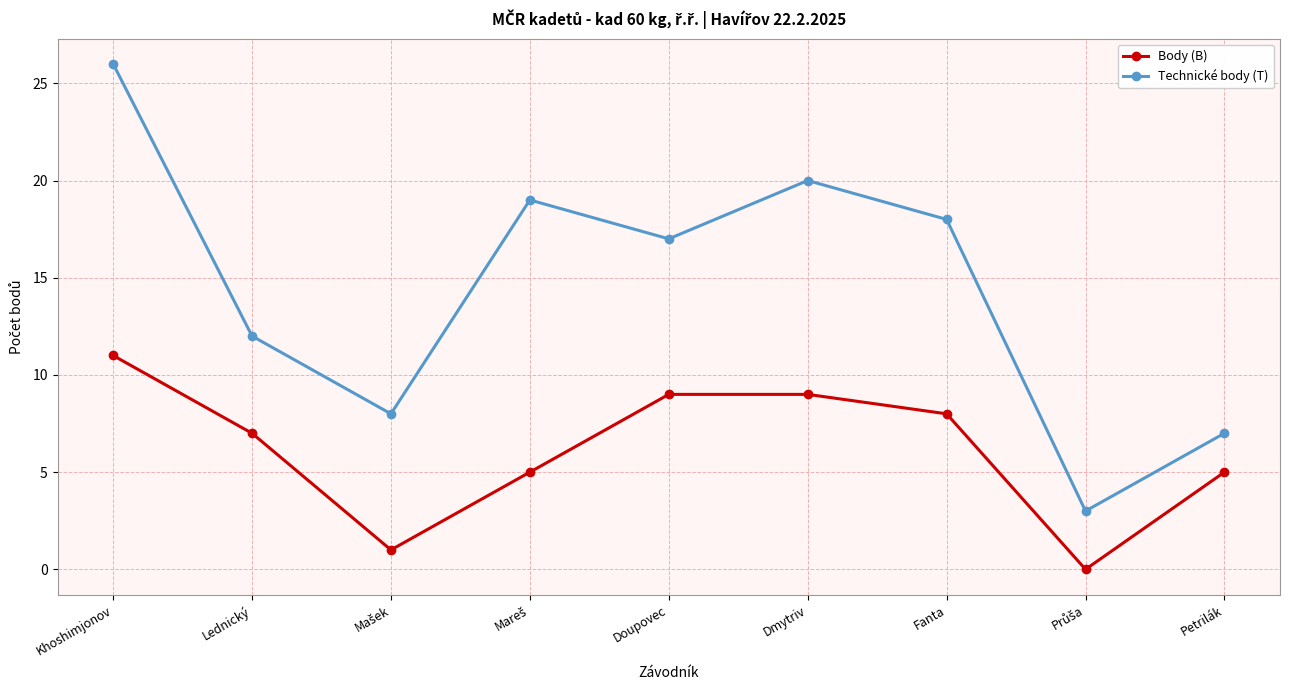

What are all the series names shown in the legend?

Body (B), Technické body (T)